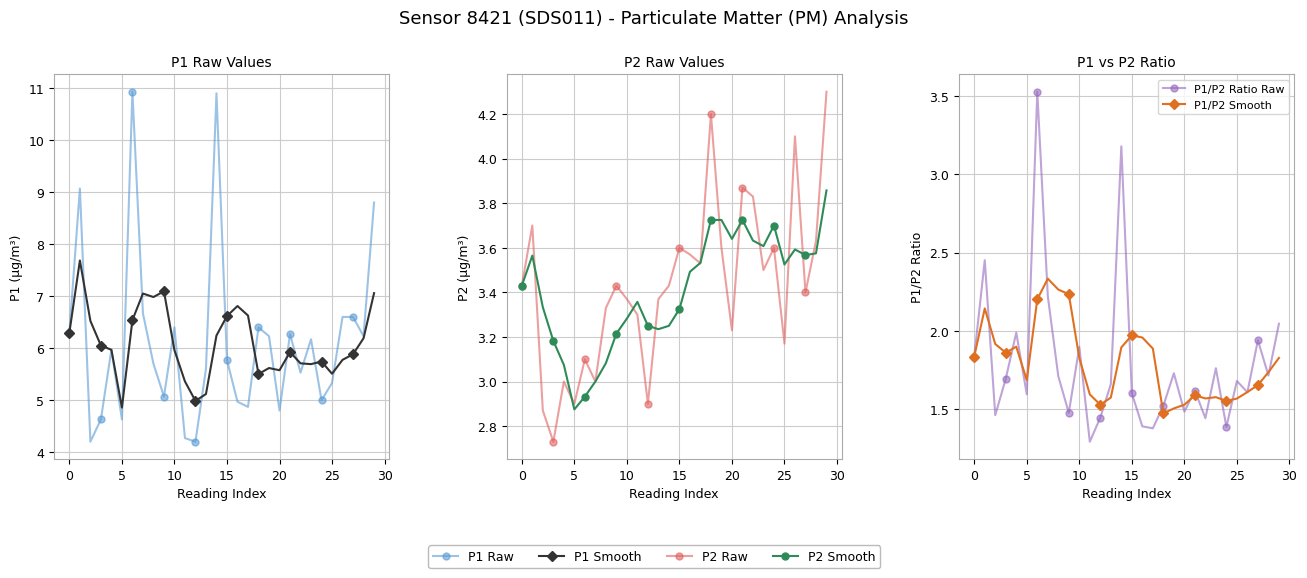

What is the total value across all series at 23?

22.3